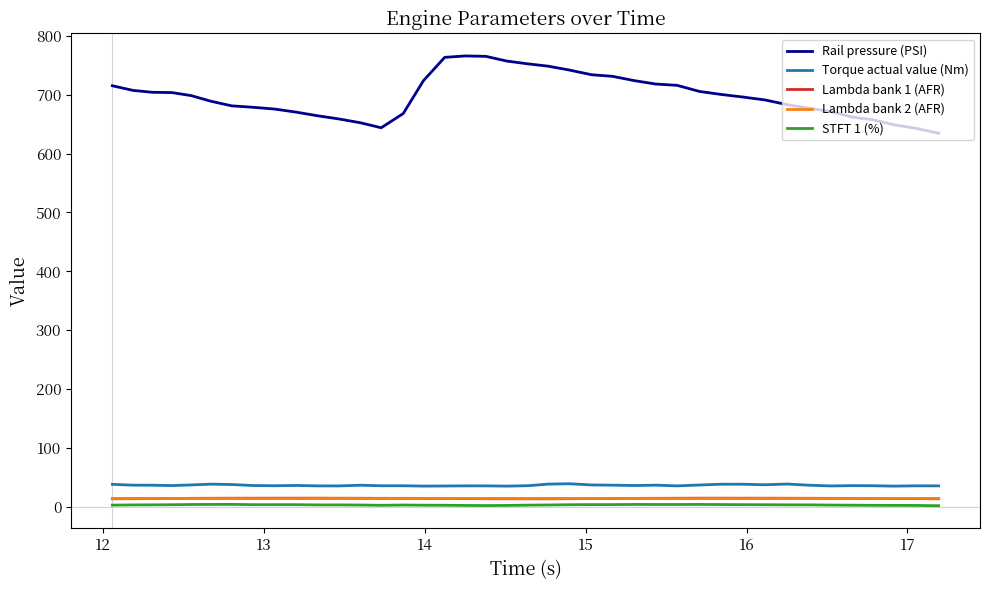

Which series has the widest spread of values?

Rail pressure (PSI)